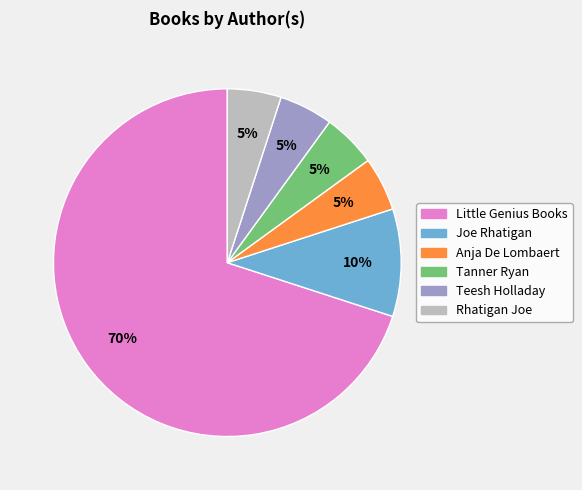

To the nearest percent, what is the combined percentage of Teesh Holladay and Rhatigan Joe?

10%